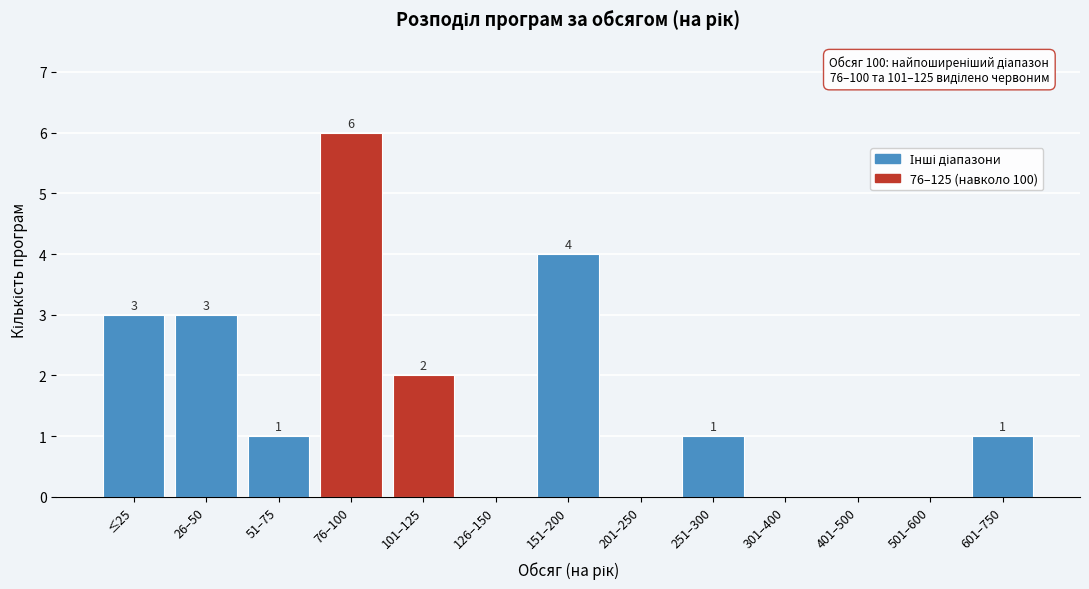

Reading right to left, extract all data points from this chart.

601–750=1	501–600=0	401–500=0	301–400=0	251–300=1	201–250=0	151–200=4	126–150=0	101–125=2	76–100=6	51–75=1	26–50=3	≤25=3